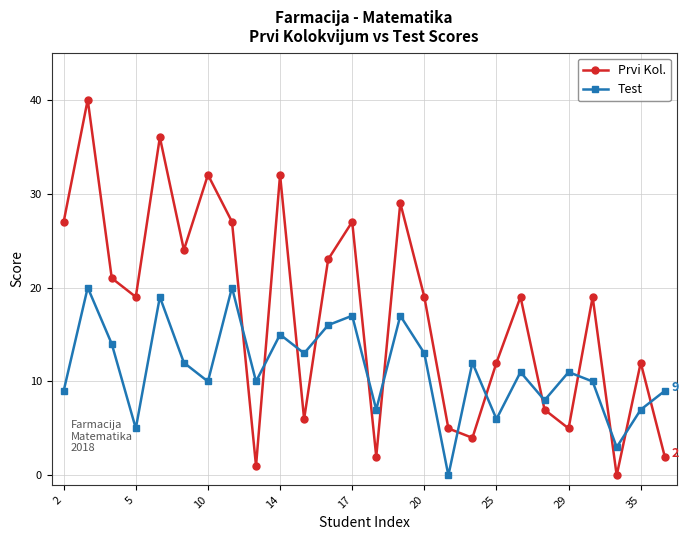

Which series has the largest range (max minus min)?

Prvi Kol.